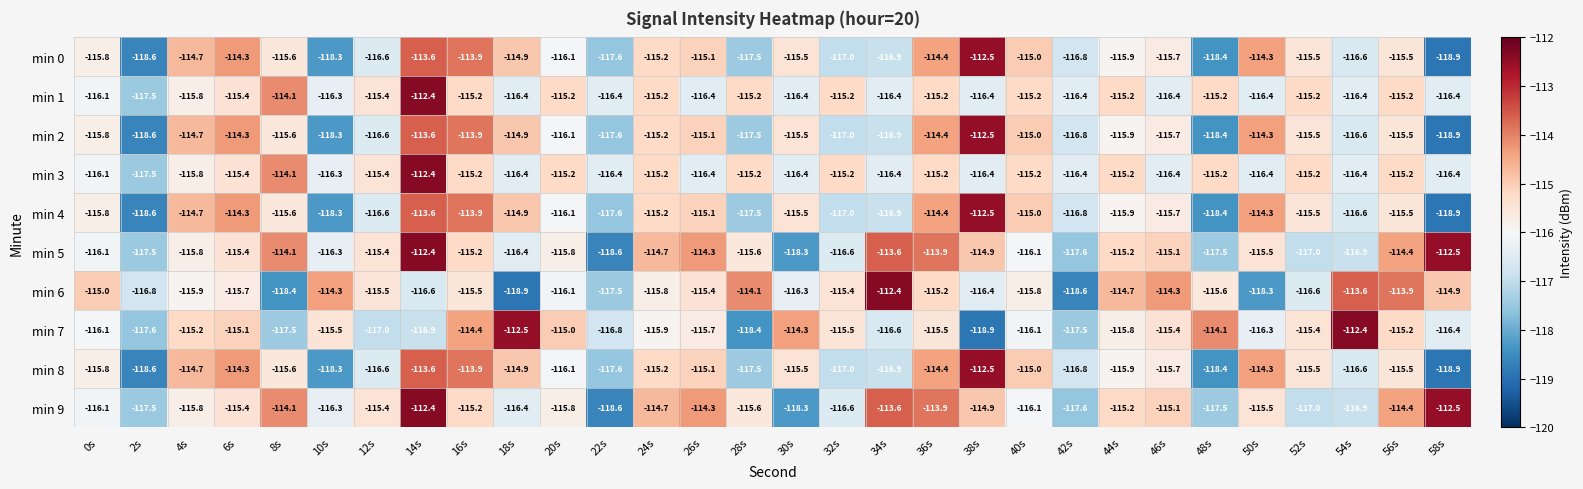

What is the smallest value displayed?

-118.9